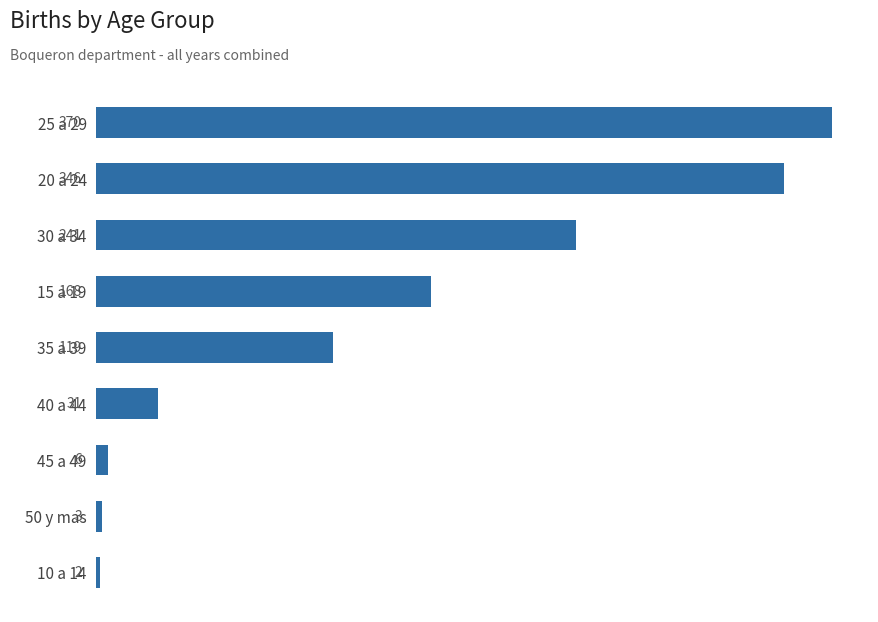

The value at 45 a 49 is 6. True or false?

True